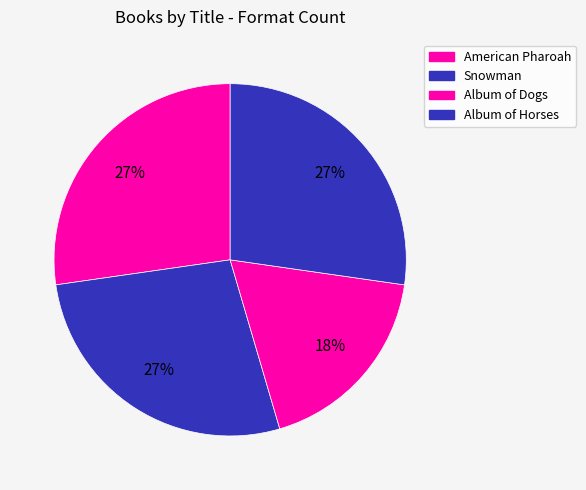

How many slices are in this pie chart?

4